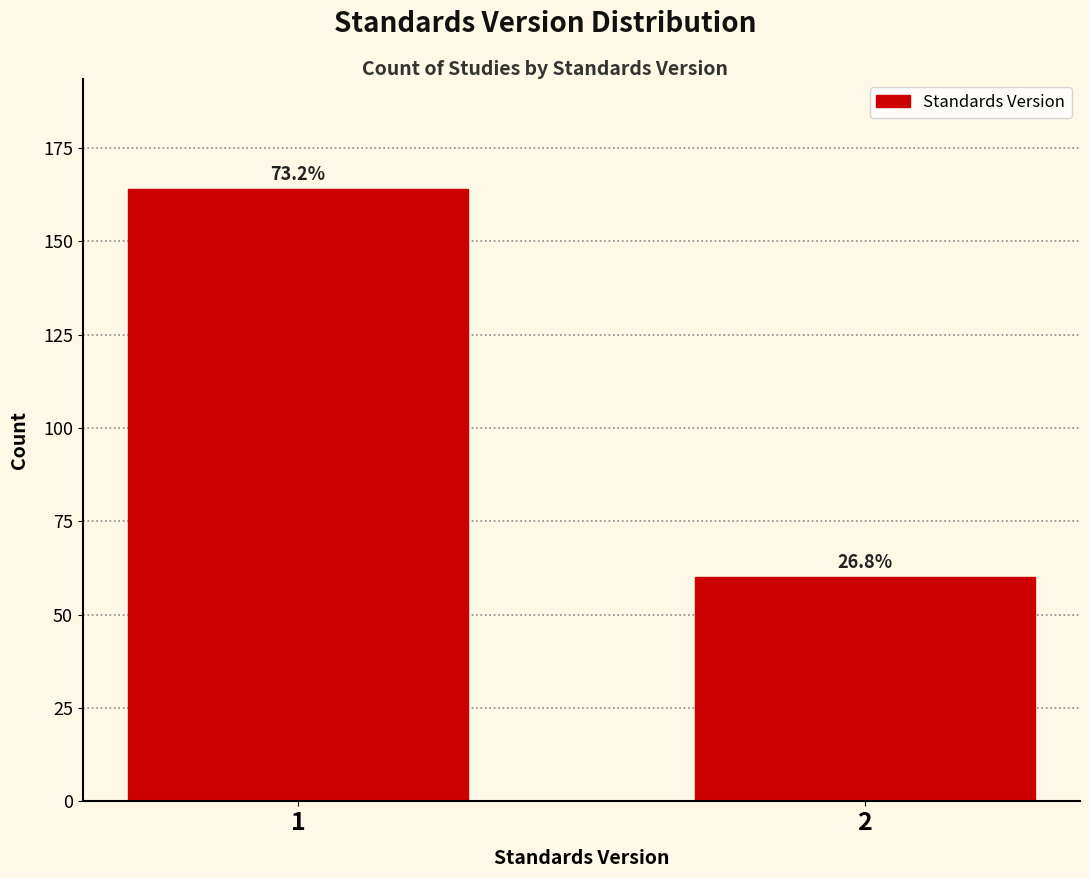

Are the bars horizontal?

No